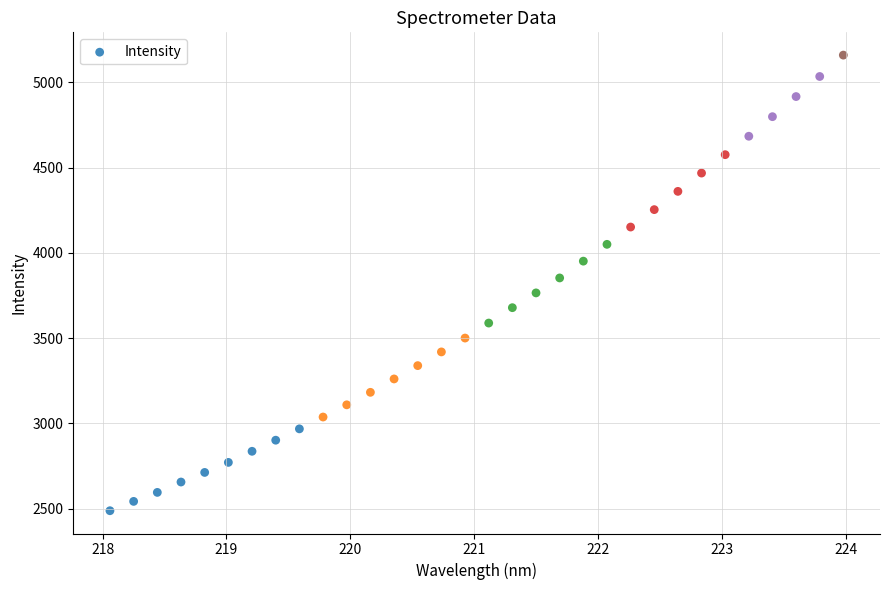

What is the range of Y values (max minus min)?

2671.2